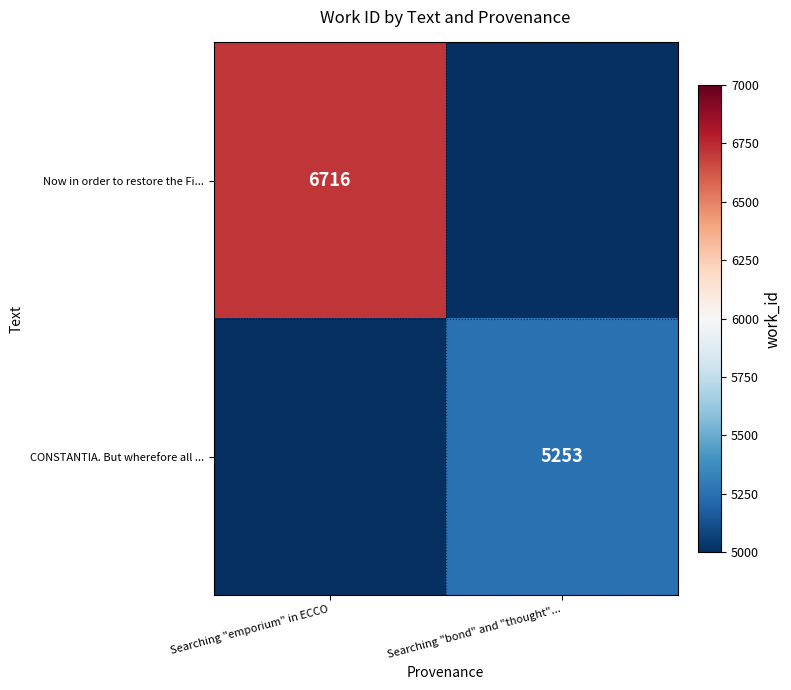

At how many categories does at least one series exceed 4656?

2